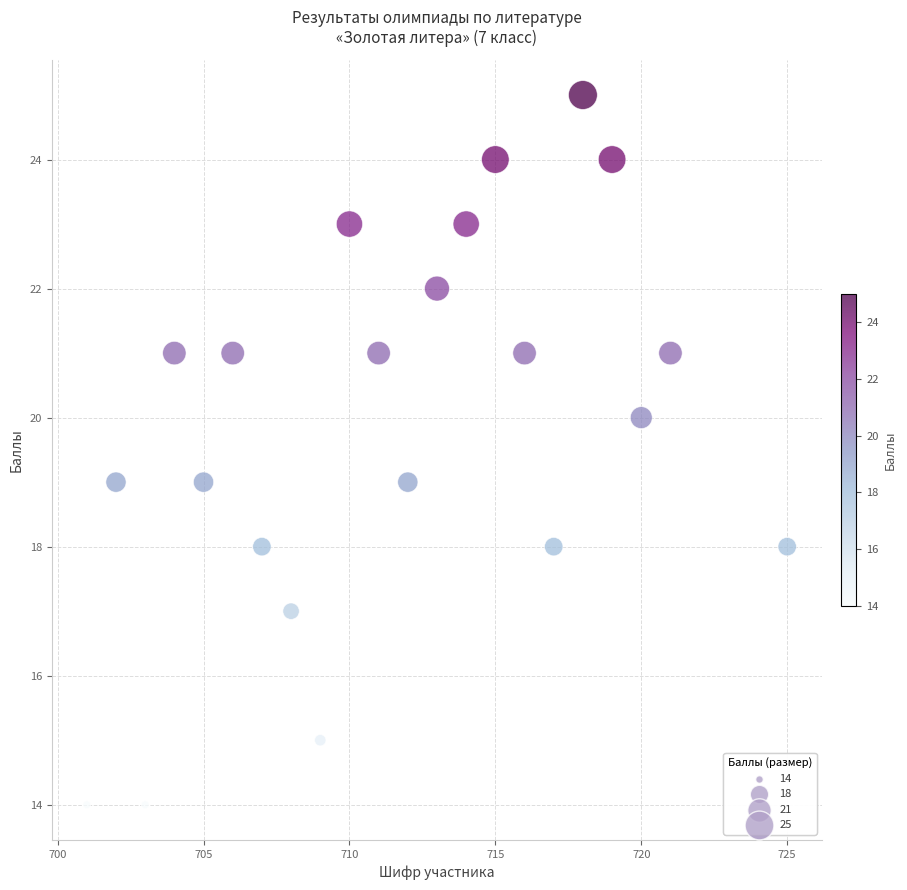

What is the range of X values (max minus min)?

24